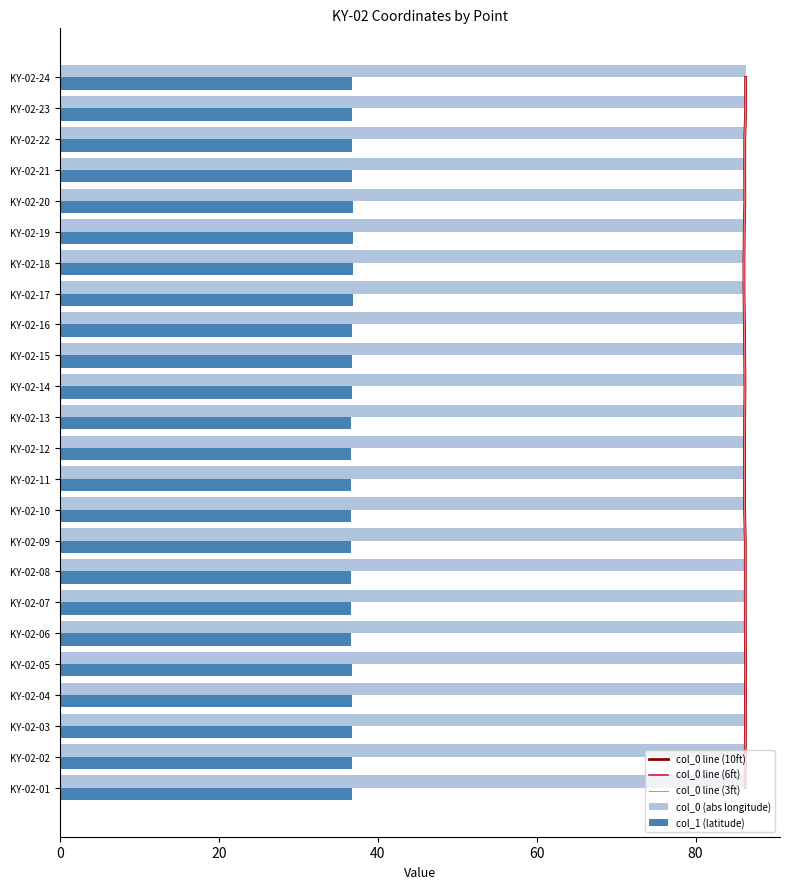

True or false: col_1 (latitude) has a value of 36.7 at KY-02-14.

True